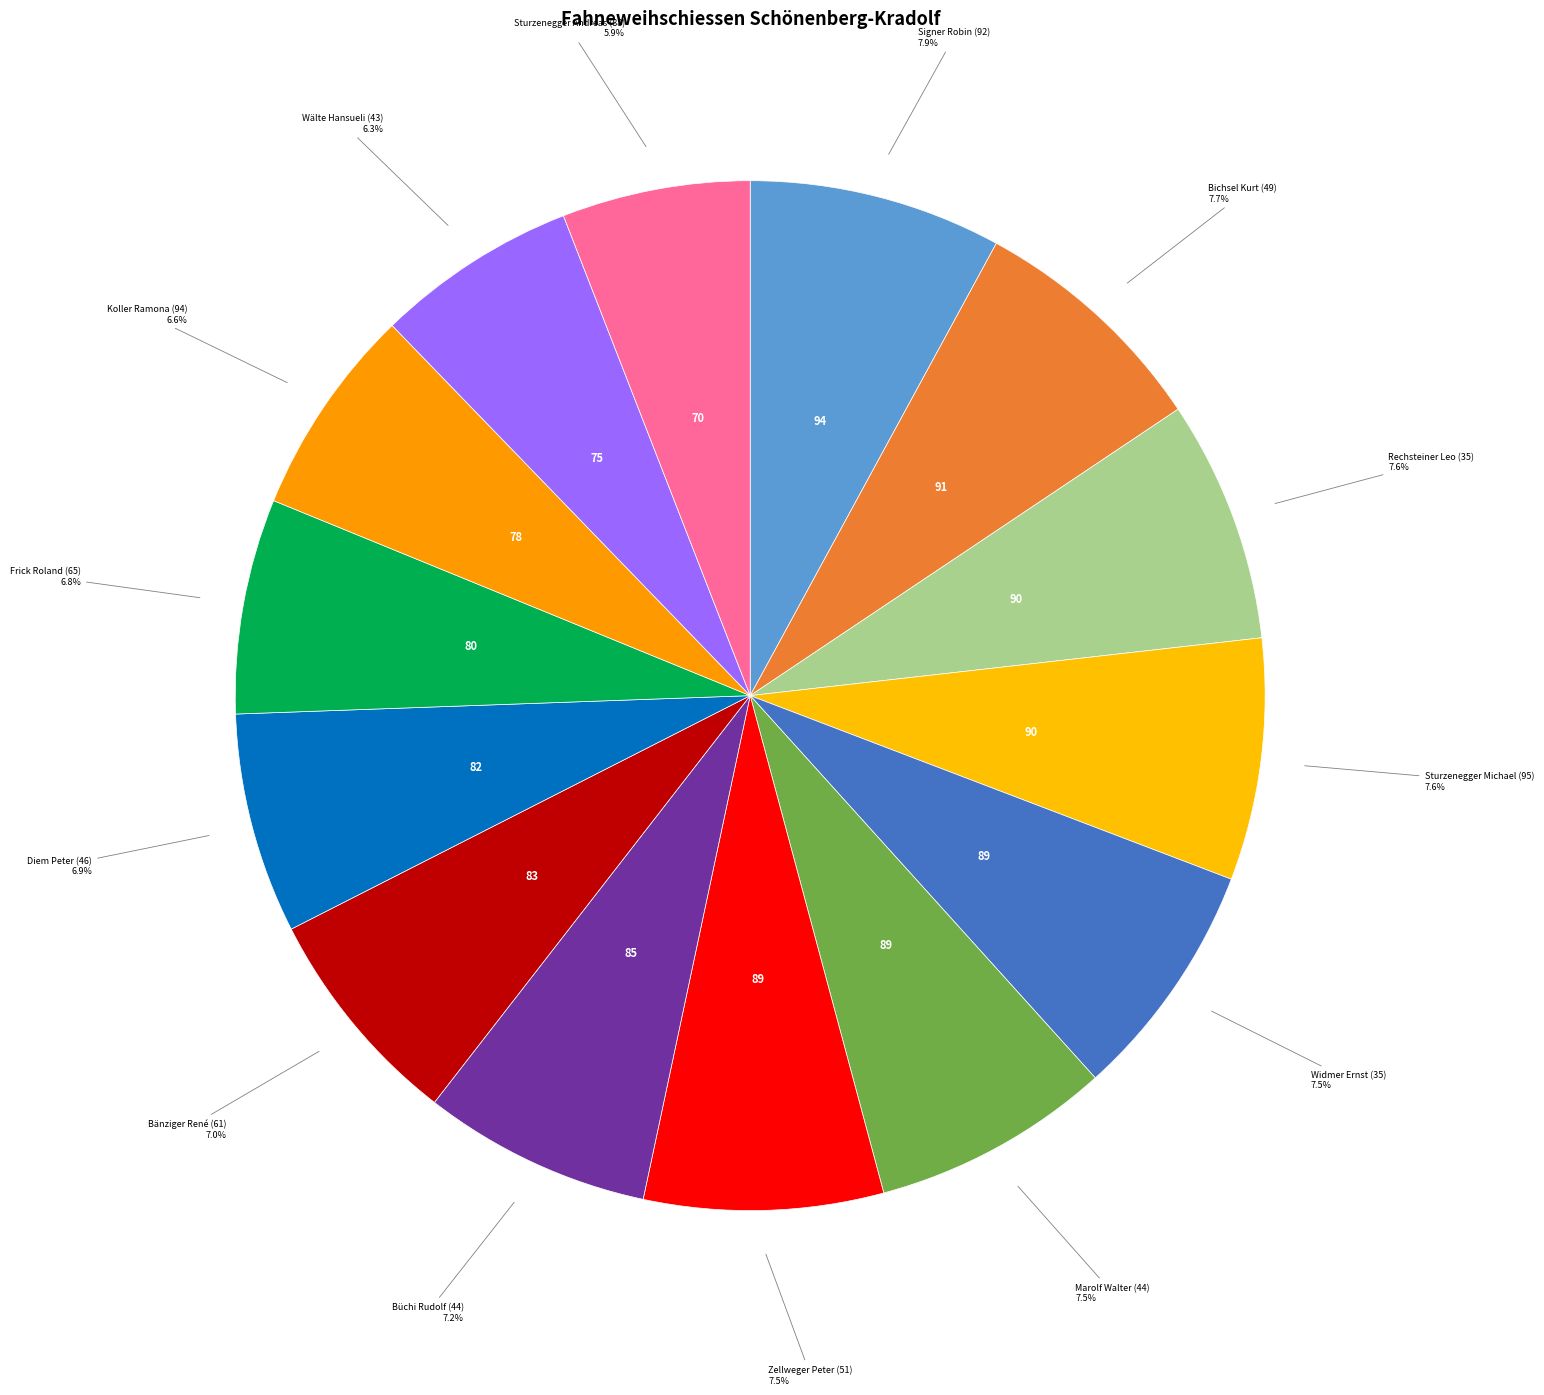

Approximately how many times larger is the value at Wälte Hansueli (43) compared to Rechsteiner Leo (35)?

0.8